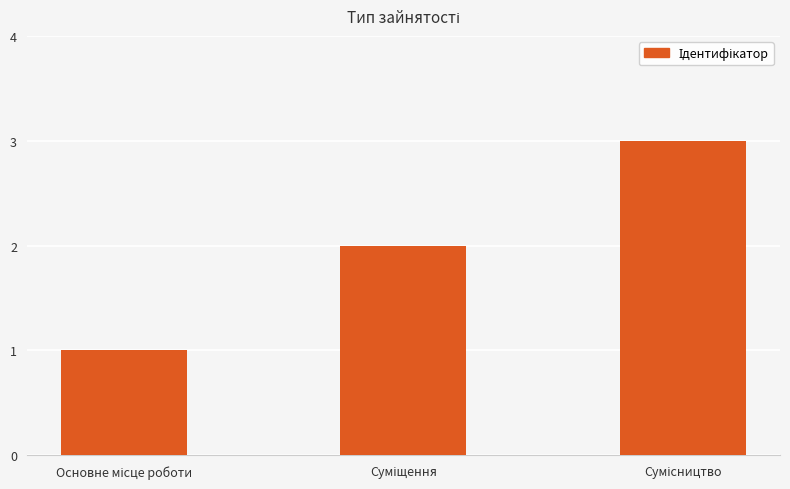

What is the greatest value displayed?

3